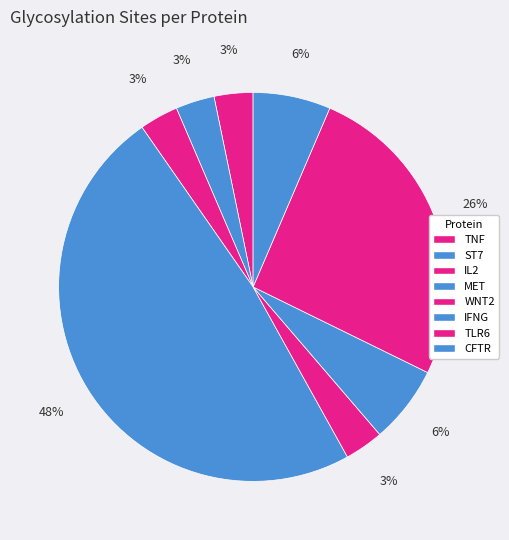

How many slices are in this pie chart?

8